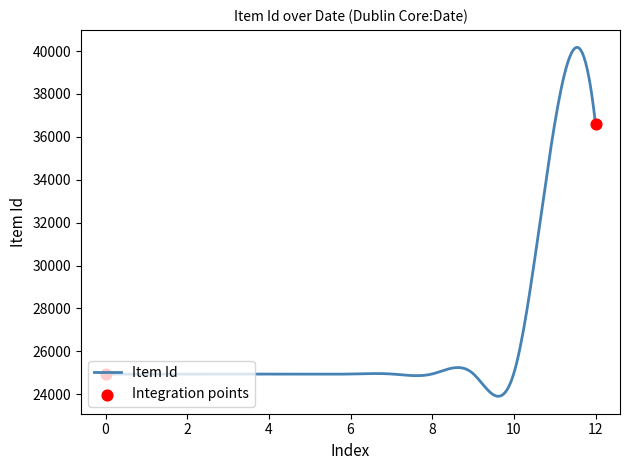

What is the difference between the maximum and minimum values?

16269.1